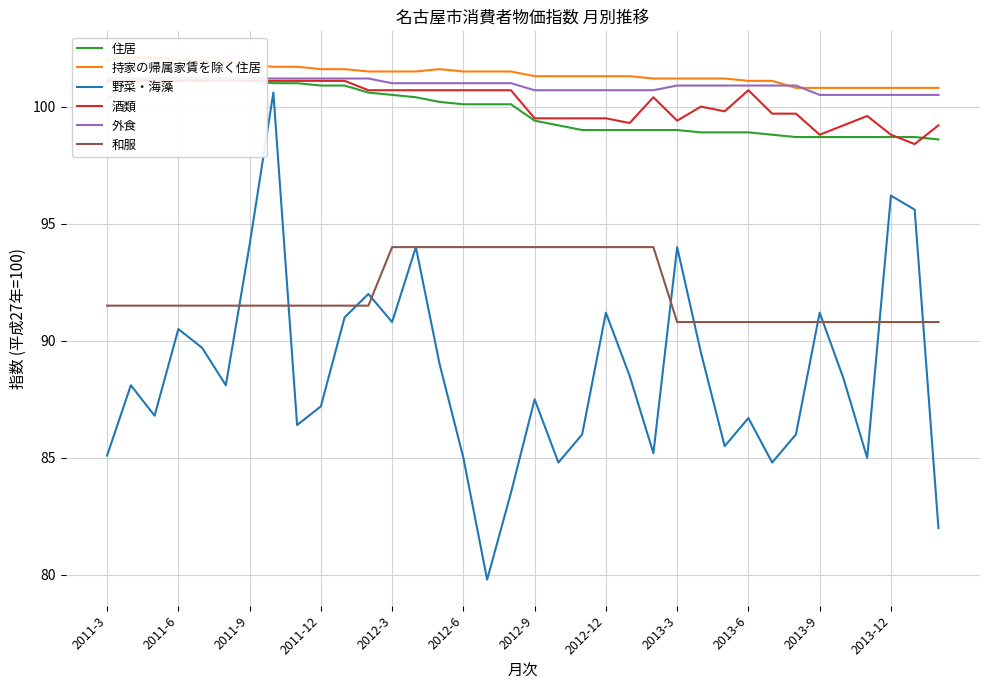

What is the value of the 持家の帰属家賃を除く住居 point at the 28th from the left?

101.1